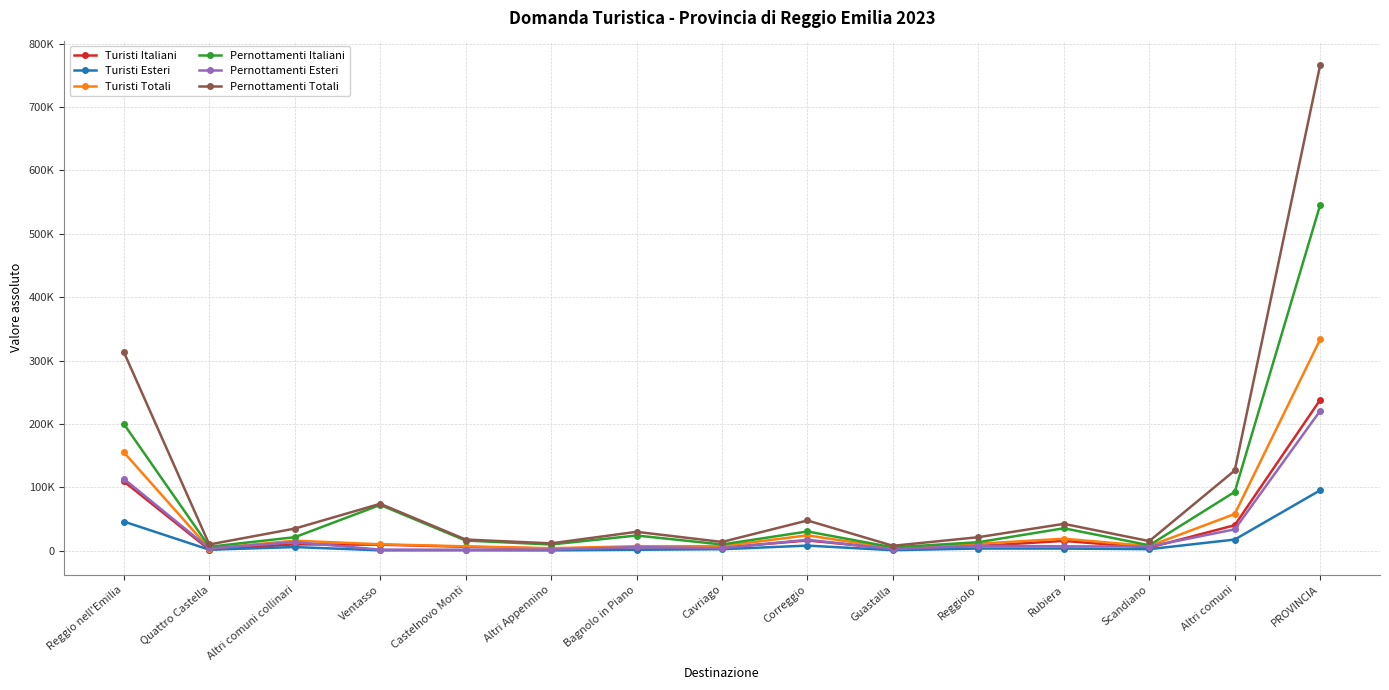

What are all the series names shown in the legend?

Turisti Italiani, Turisti Esteri, Turisti Totali, Pernottamenti Italiani, Pernottamenti Esteri, Pernottamenti Totali